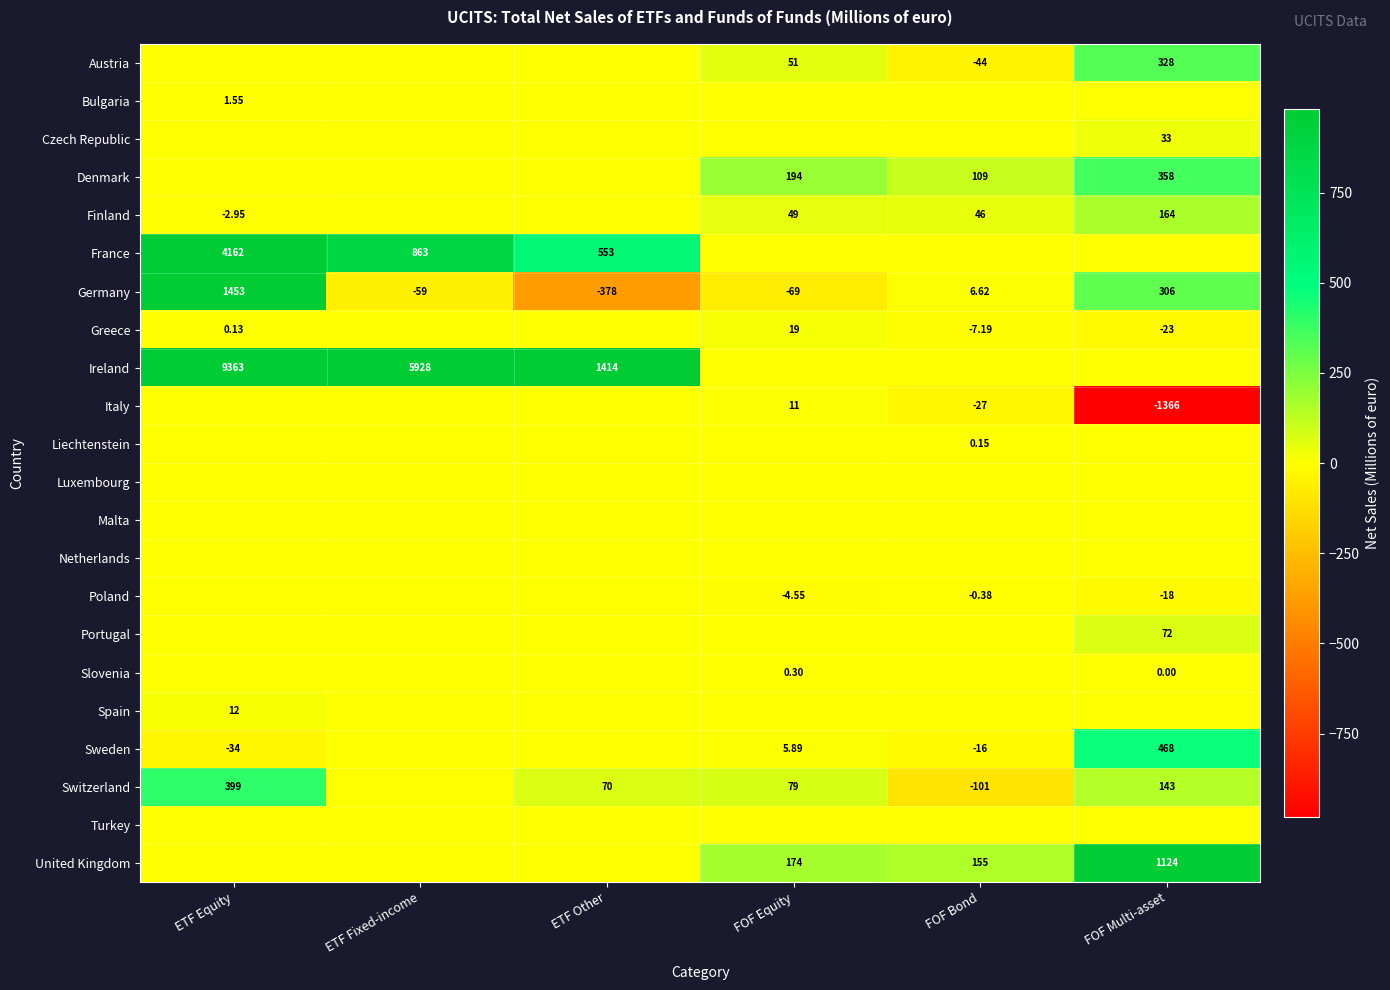

At which category is the sum across all series the highest?

ETF Equity